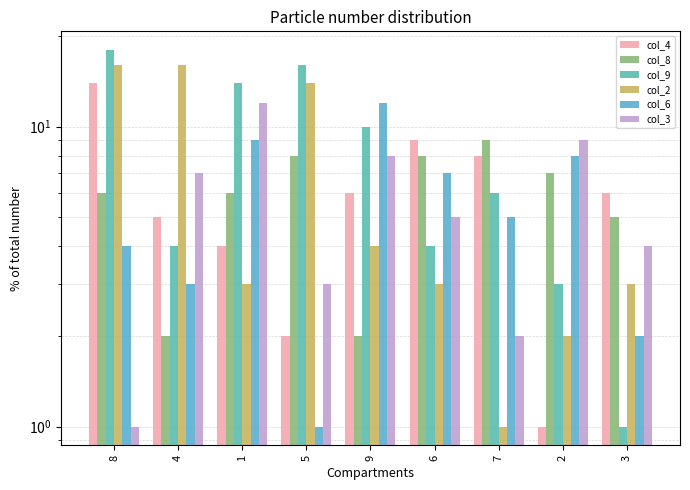

The value of col_9 at 5 is 16. True or false?

True